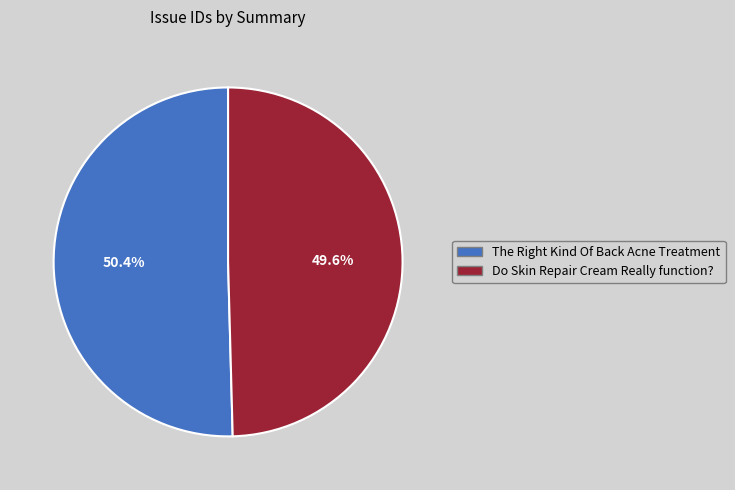

Which slice is the largest?

The Right Kind Of Back Acne Treatment